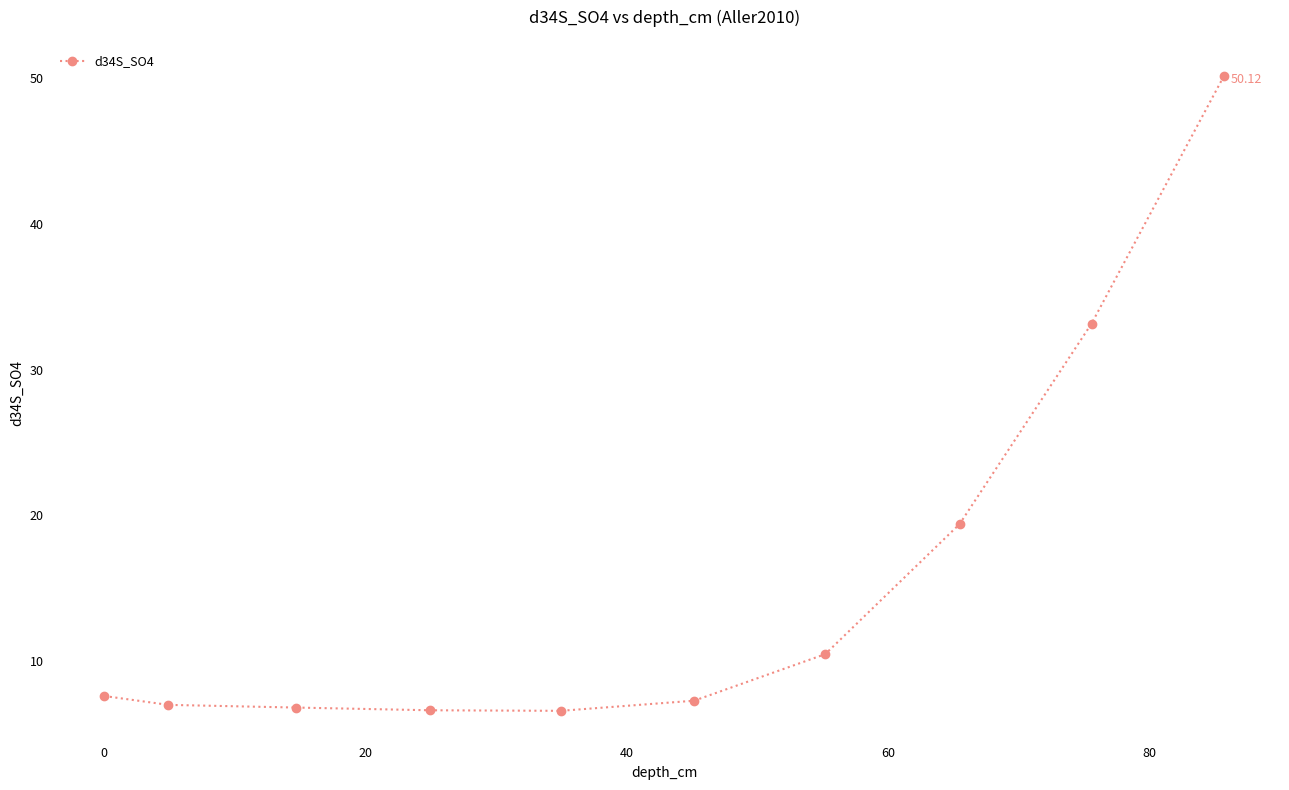

What is the sum of all values?

155.2